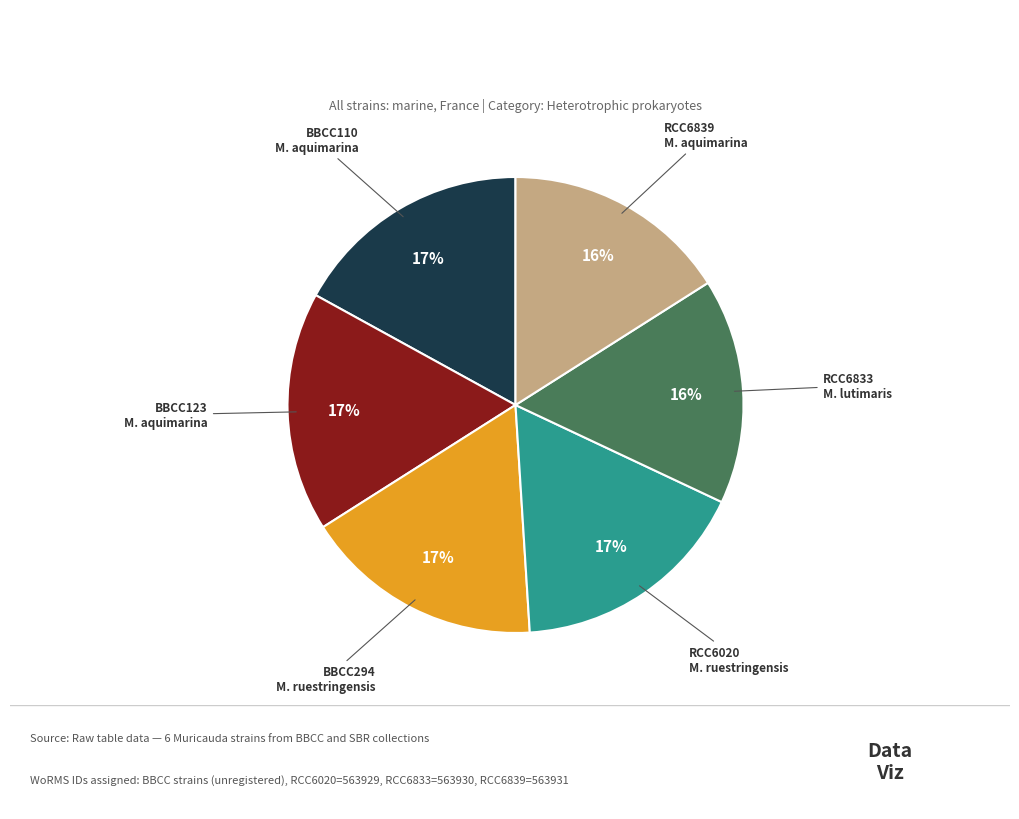

What percentage is the RCC6839 slice, to the nearest percent?

16%